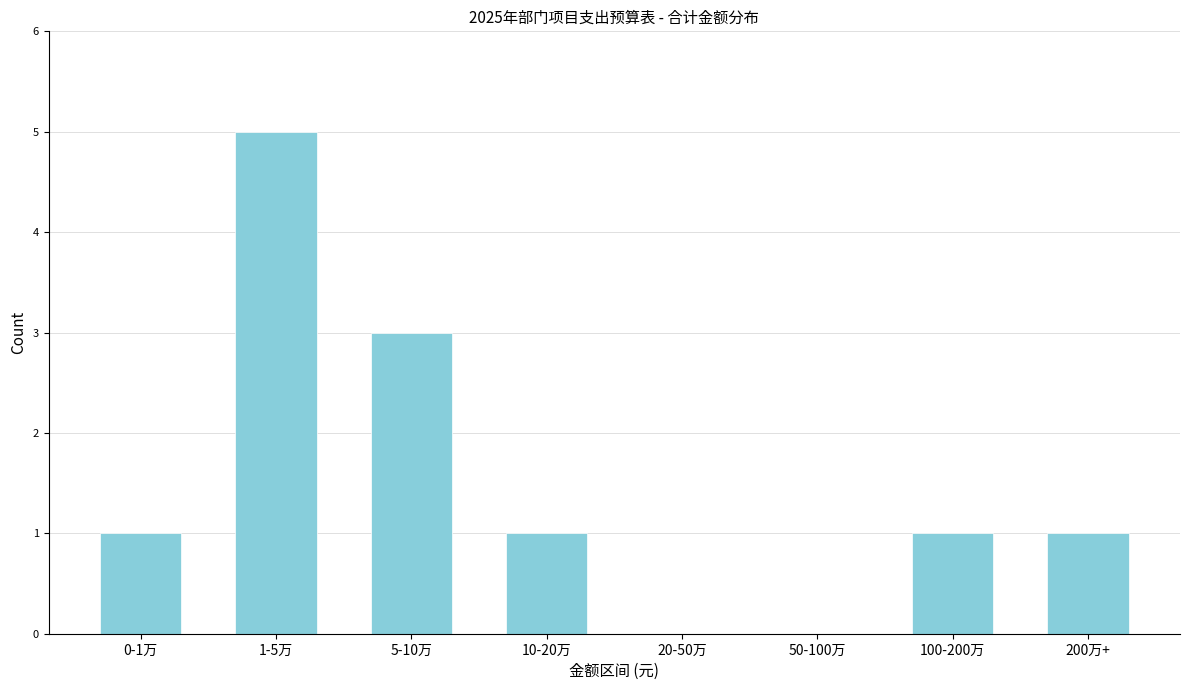

Reading left to right, transcribe all the data shown in this chart.

0-1万=1	1-5万=5	5-10万=3	10-20万=1	20-50万=0	50-100万=0	100-200万=1	200万+=1